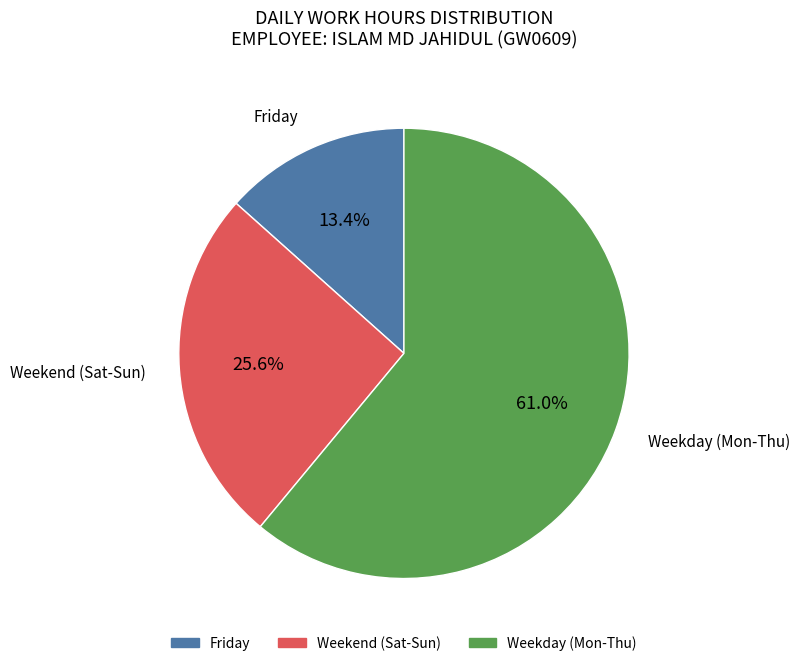

Is there a majority slice in this chart?

Yes